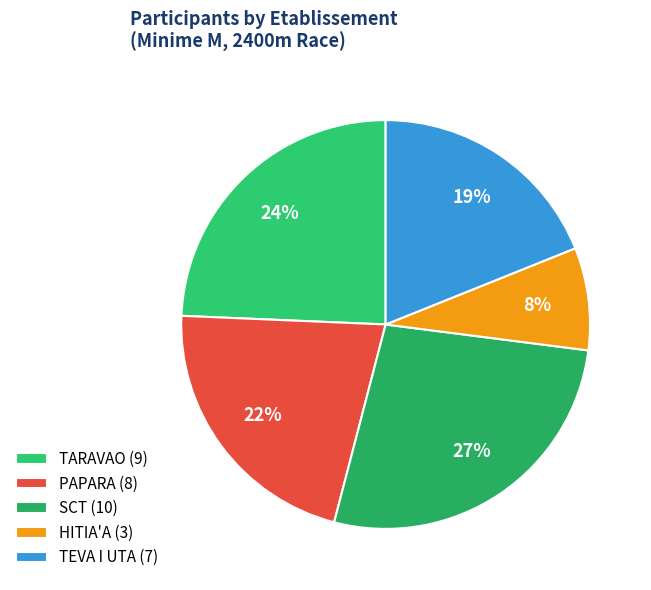

Which category has the smallest portion of the pie?

HITIA'A (3)